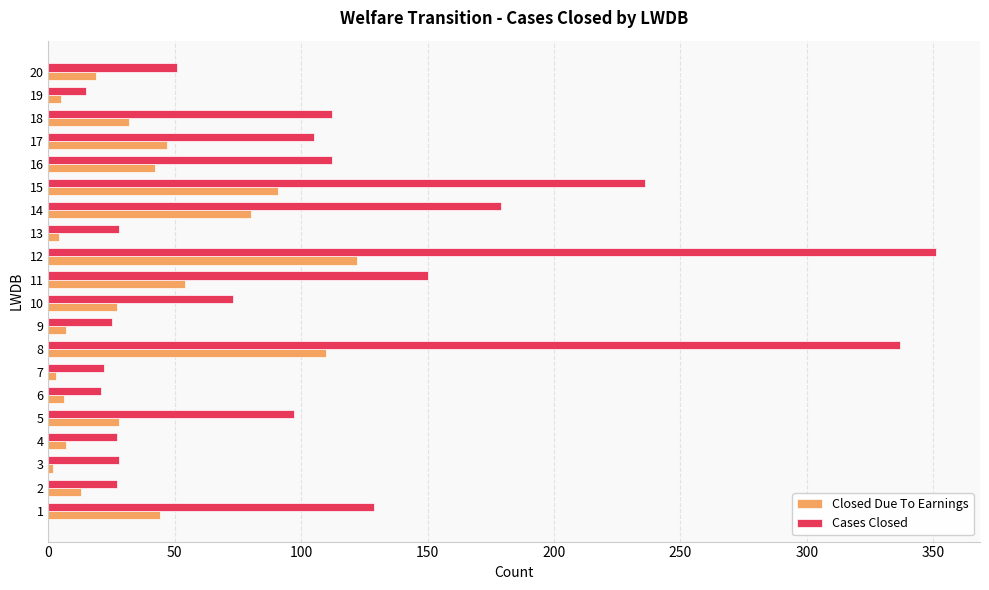

The Closed Due To Earnings series shows 89 at 11. True or false?

False